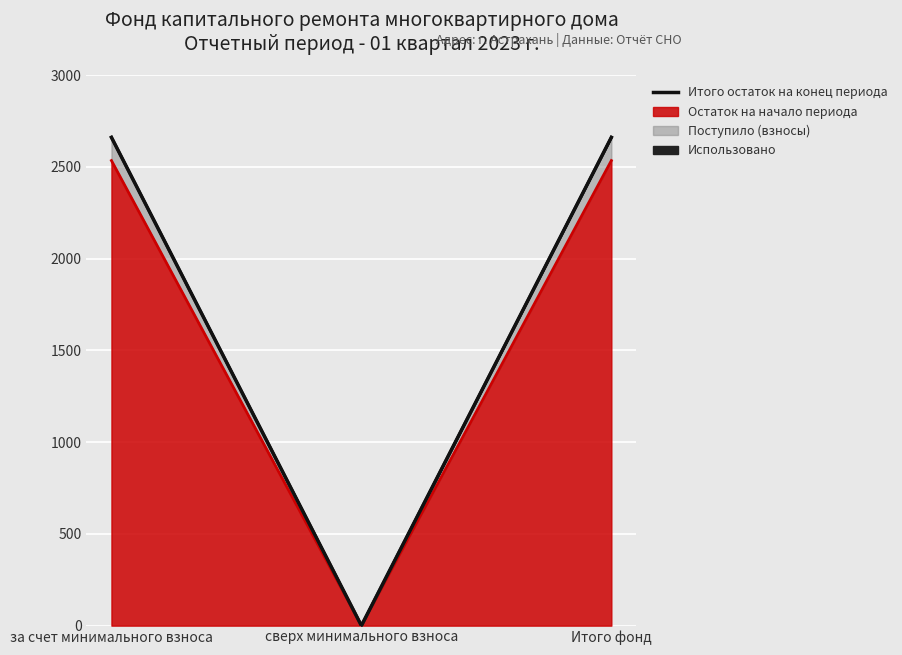

The chart shows a value of 3681.9 at за счет минимального взноса. True or false?

False